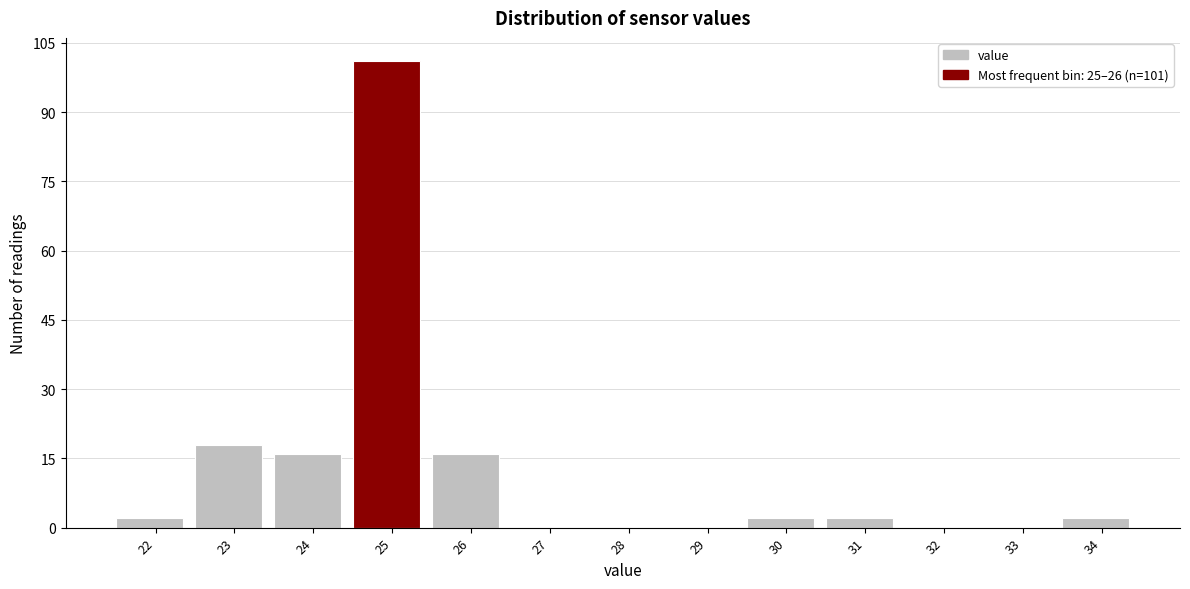

The chart shows a value of -65 at 32. True or false?

False